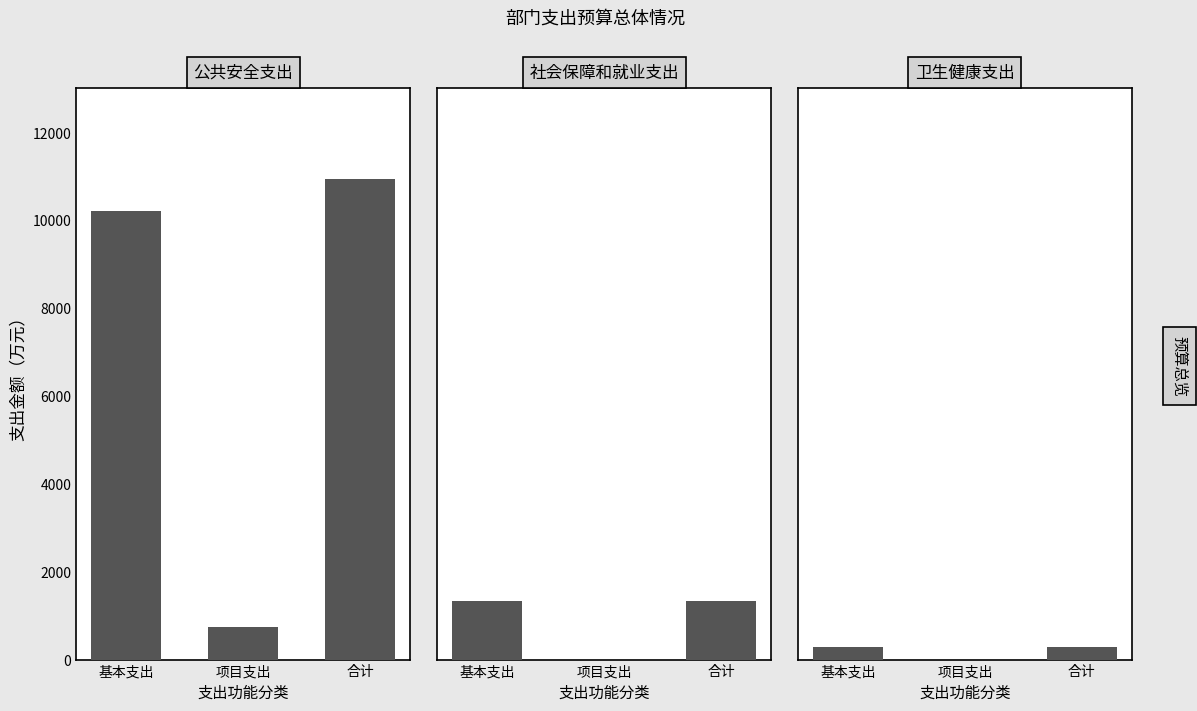

What is the label of the 1st bar from the right?

合计